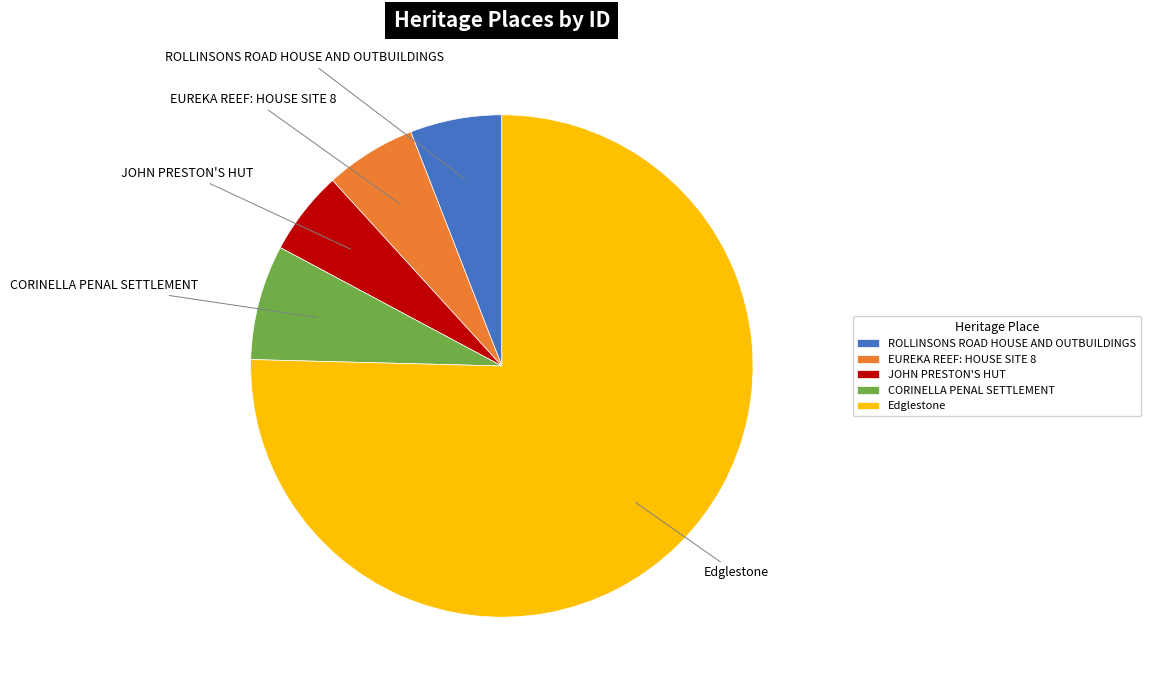

Is there a majority slice in this chart?

Yes